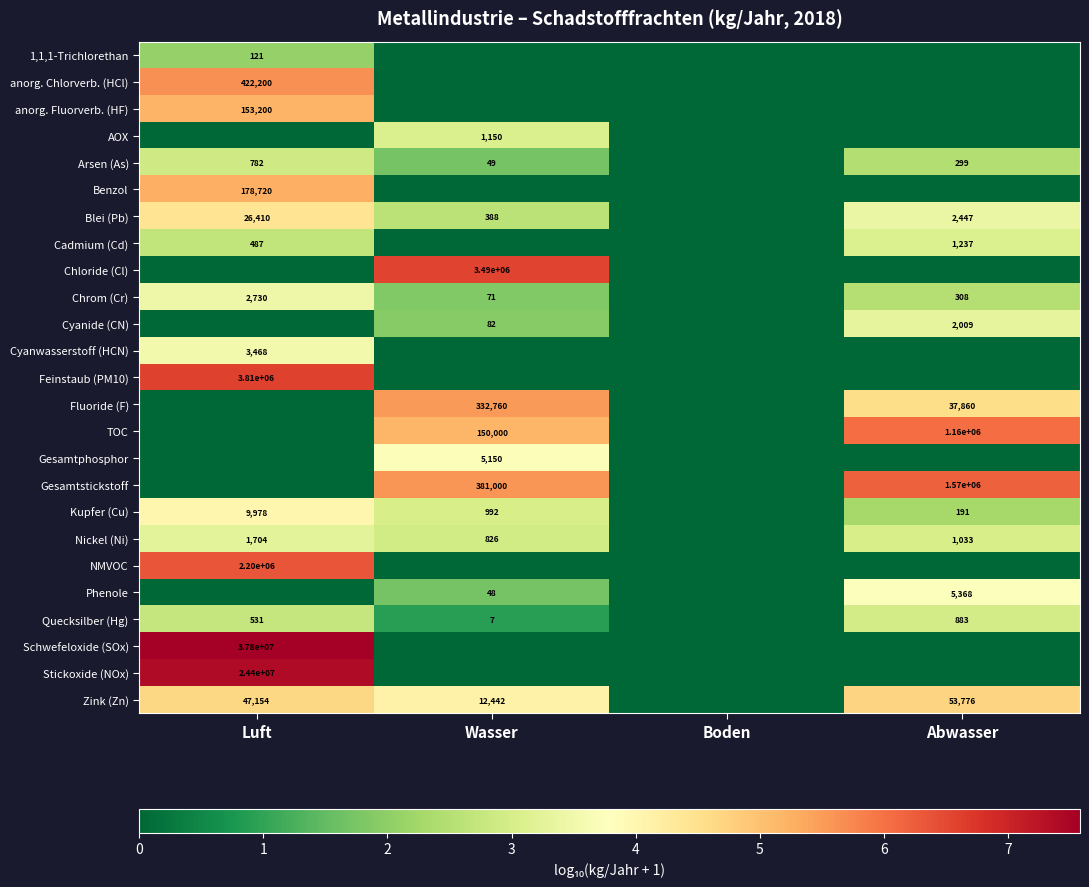

What is the difference between the highest and lowest values at Abwasser?

6.2